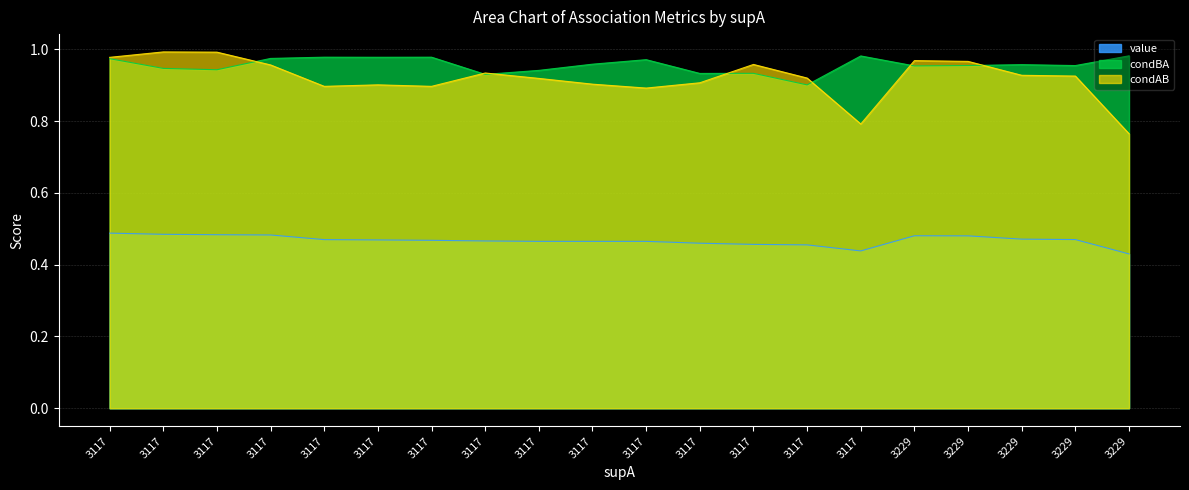

What is the sum of all value values?

9.3